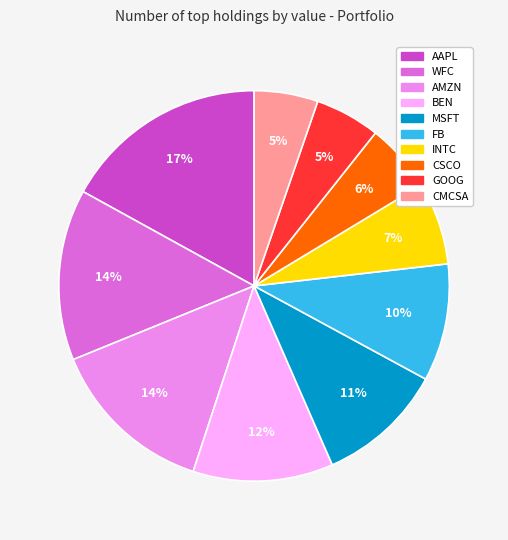

Which has a higher value, FB or AMZN?

AMZN